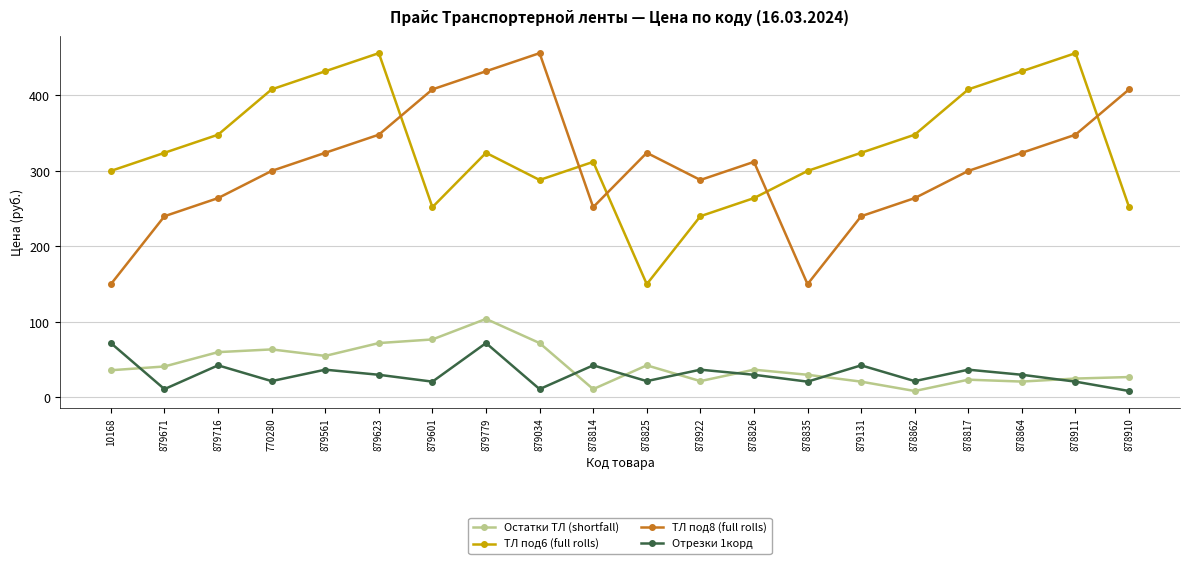

What is the minimum value shown in the chart?

8.5